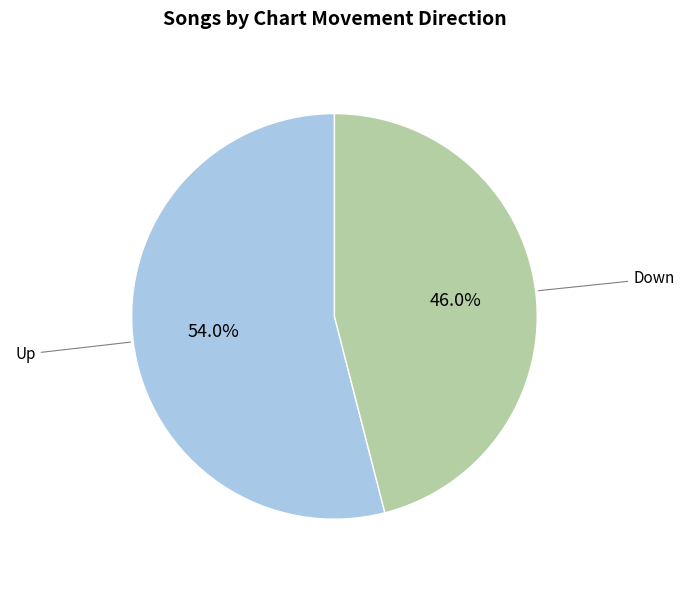

Between Down and Up, which is larger?

Up